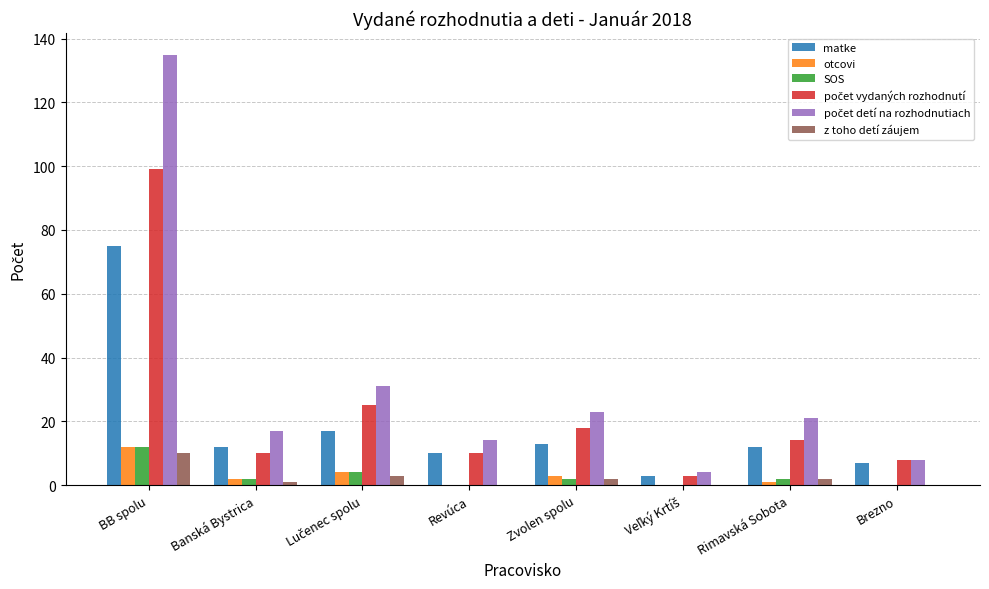

Is it true that otcovi equals -6 at Revúca?

False